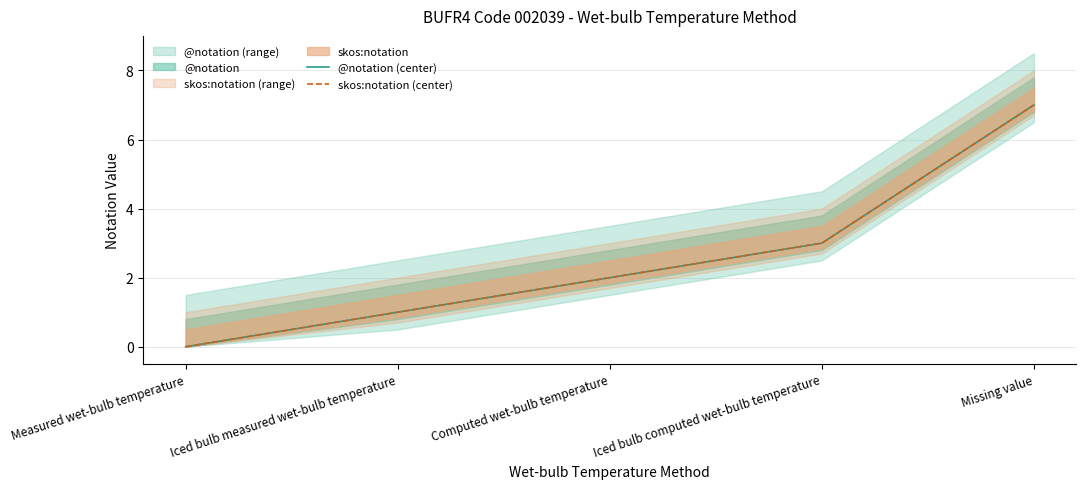

True or false: @notation (center) has more than 0 points higher than both neighbors.

False